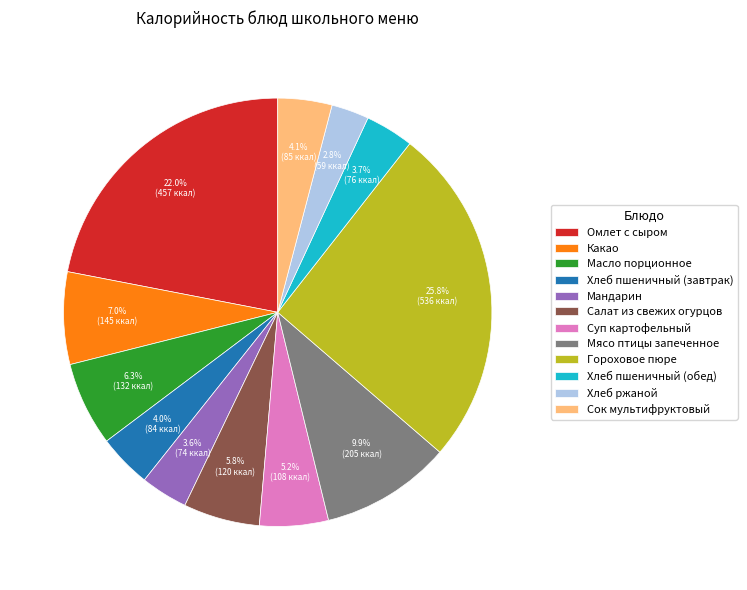

Does any single category account for the majority?

No